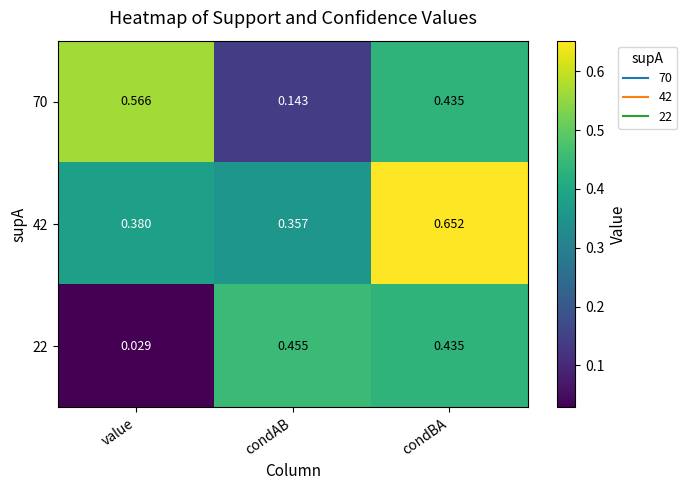

List the labels in order of 70 value, smallest first.

condAB, condBA, value